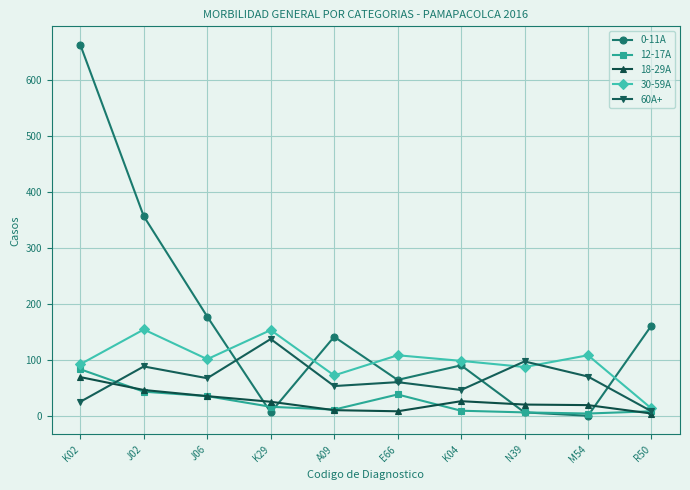

Which series has the widest spread of values?

0-11A